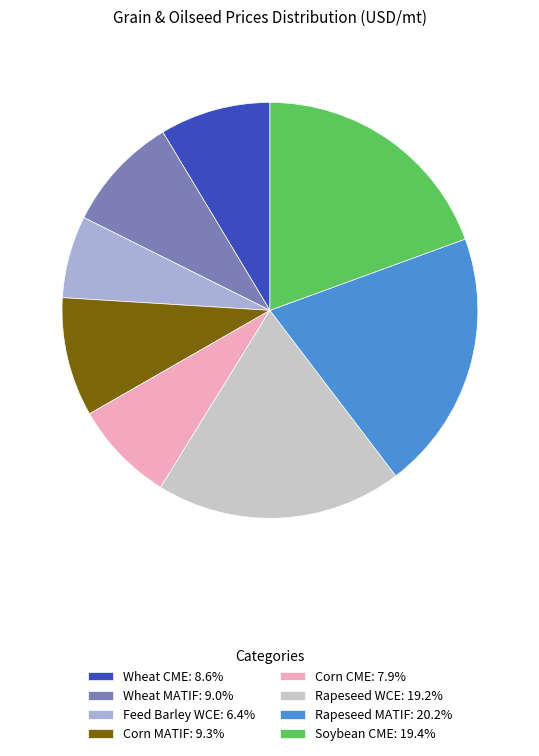

Does Rapeseed MATIF account for over 50% of the chart?

No